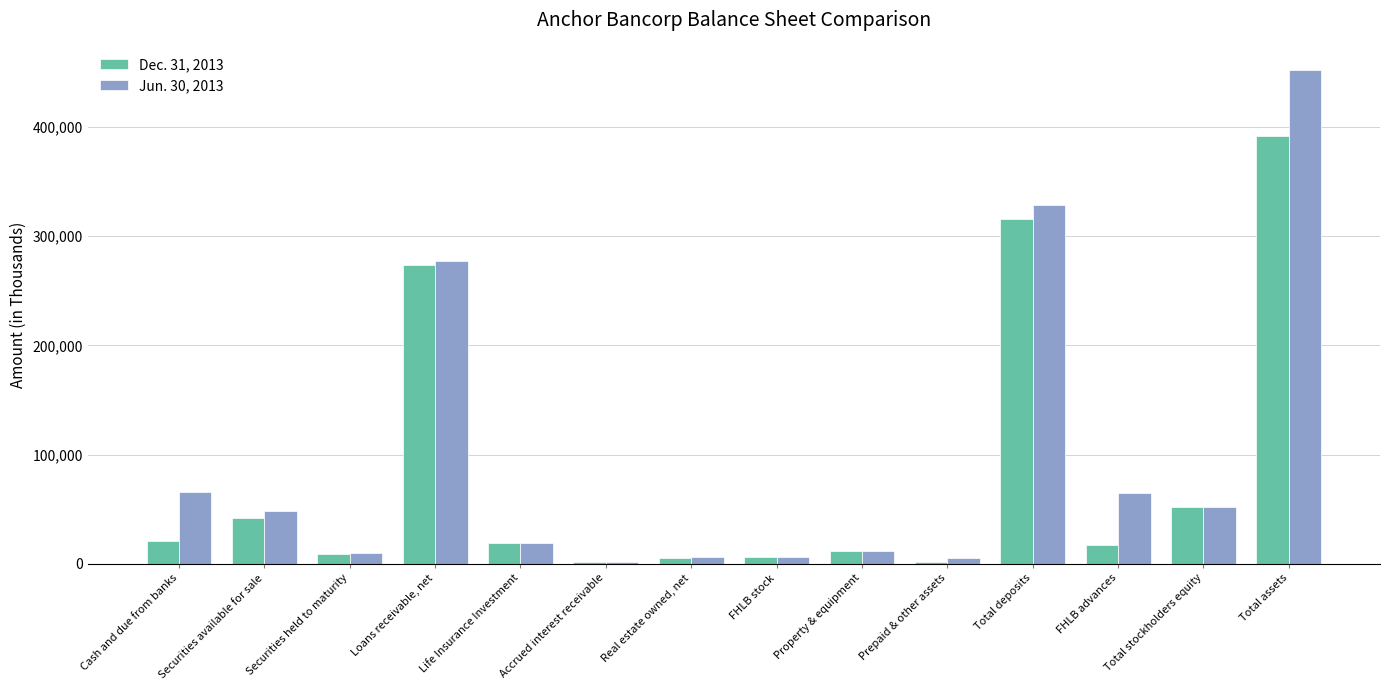

At which category does the chart reach its peak across all series?

Total assets